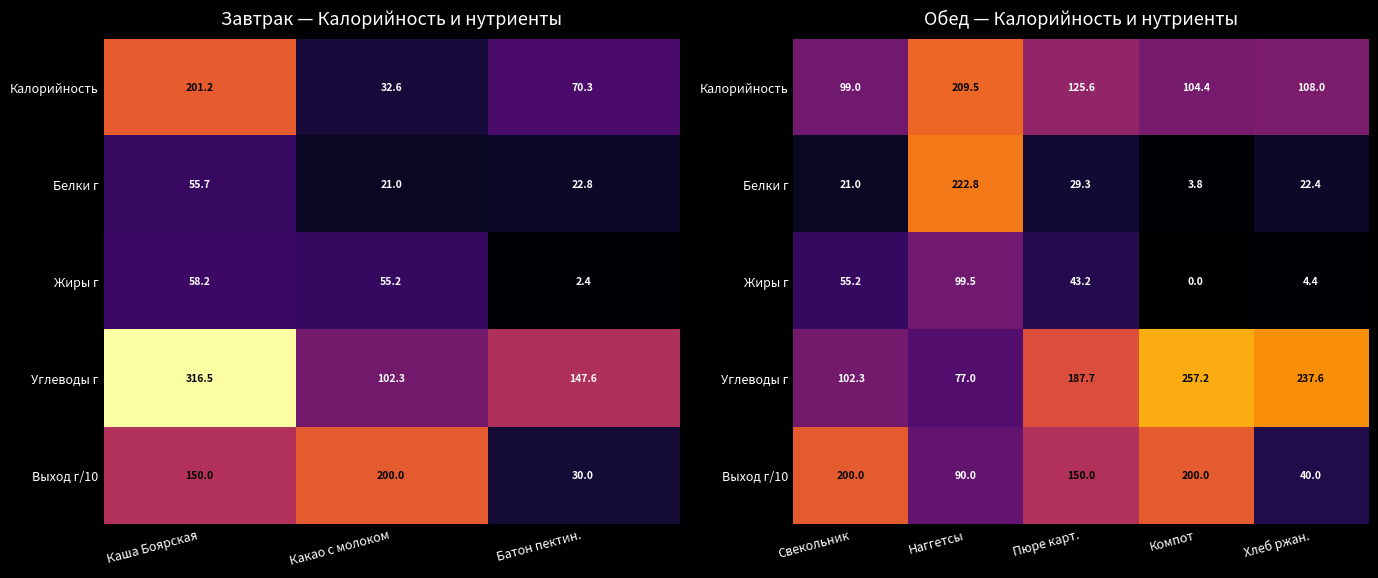

The value of Белки г at Компот is 3.8. True or false?

True